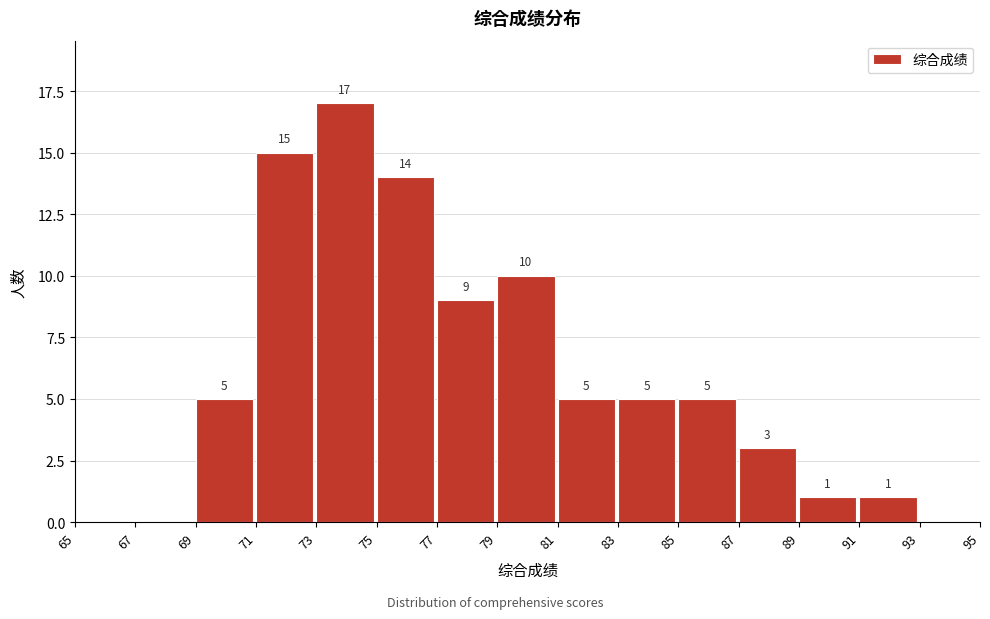

Which range on the x-axis has the tallest bar?

73 to 75